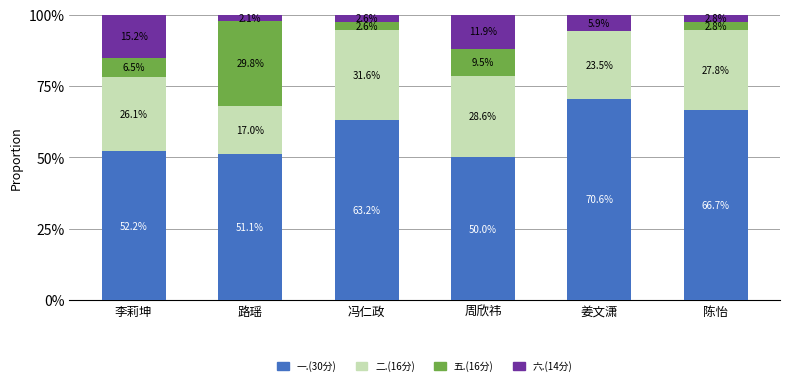

What is the maximum value for 一.(30分)?

70.6